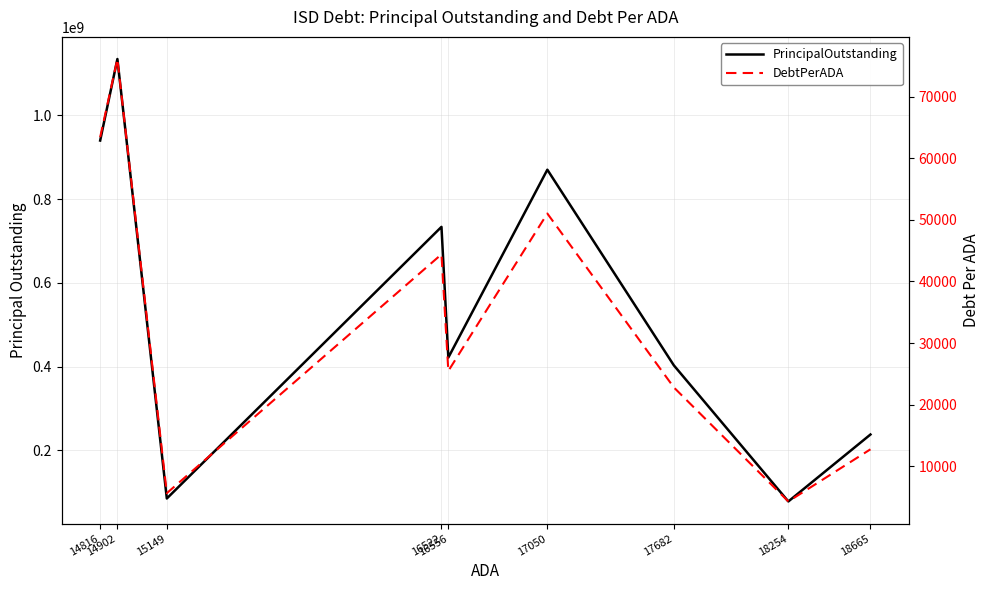

How many values in the PrincipalOutstanding series are below 421705000?

4